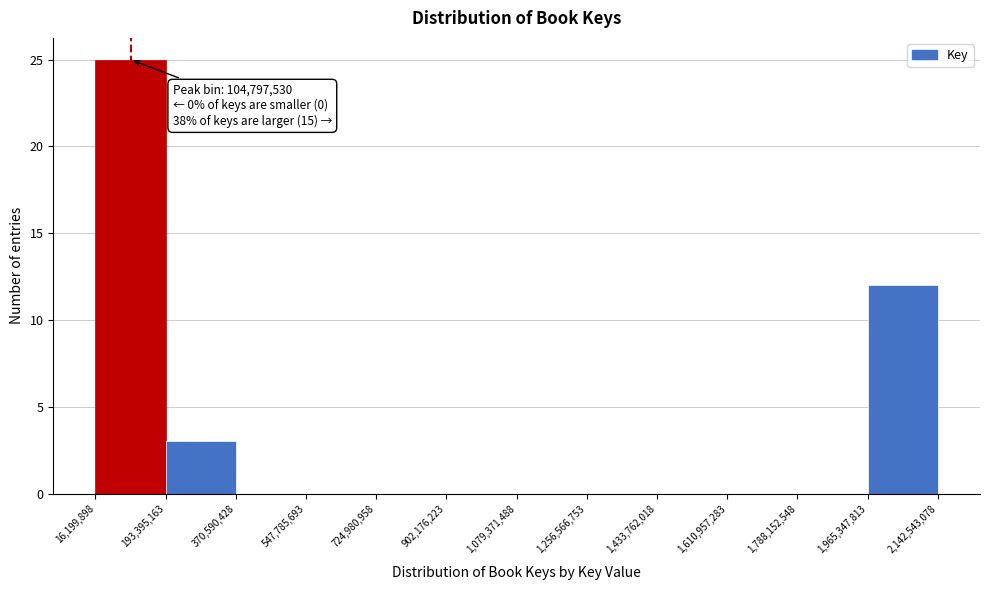

Over which range of the x-axis is the bar tallest?

16,199,898 to 193,395,163